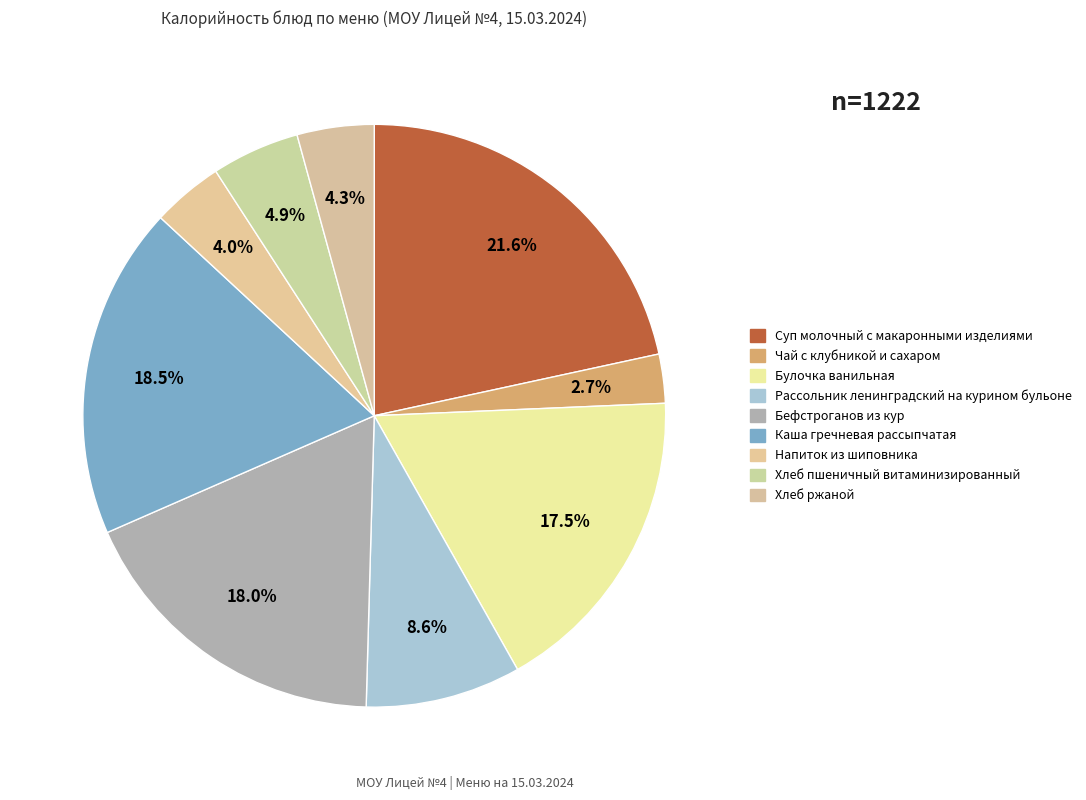

How many segments does this pie chart have?

9